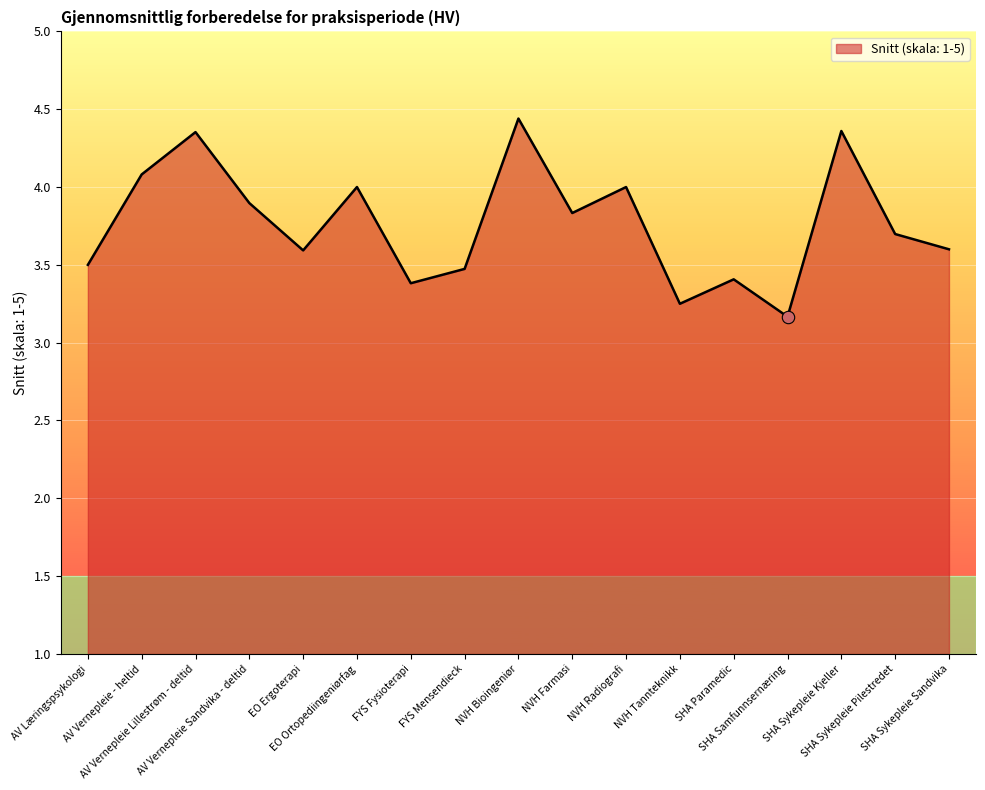

Which has a higher value, EO Ortopediingeniørfag or SHA Sykepleie Pilestredet?

EO Ortopediingeniørfag